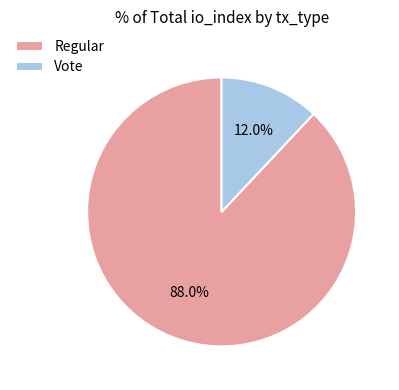

How many slices are in this pie chart?

2